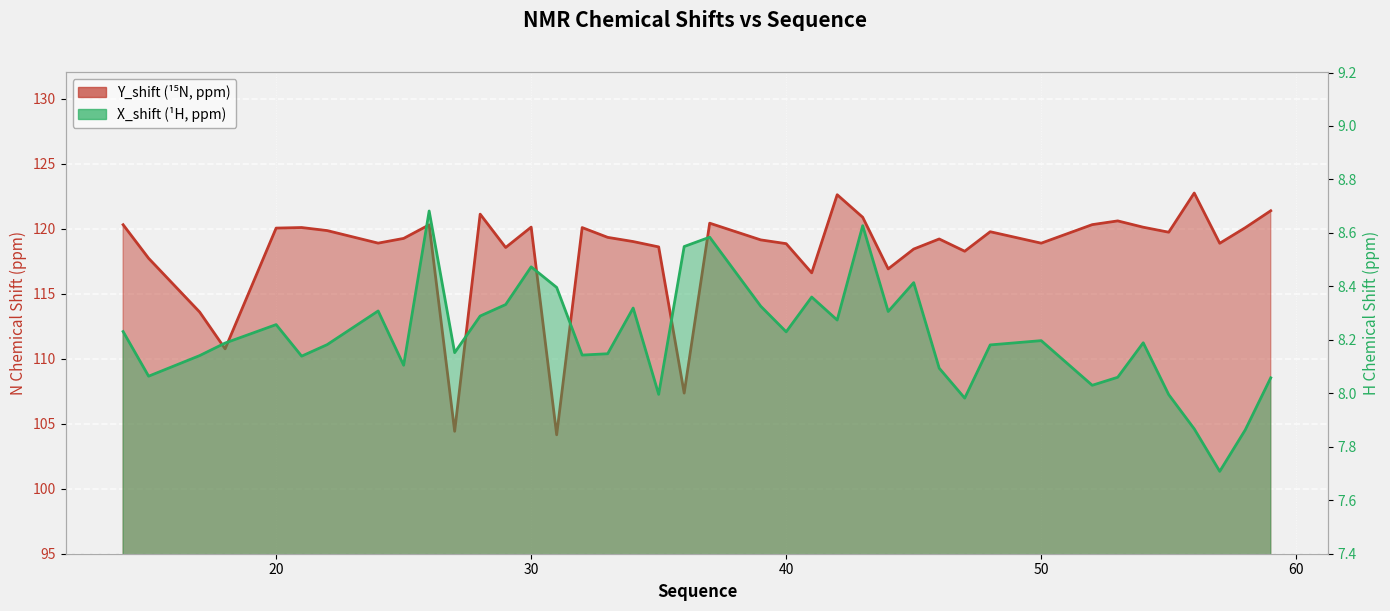

At 22, list the series in order from largest to smallest.

Y_shift, X_shift